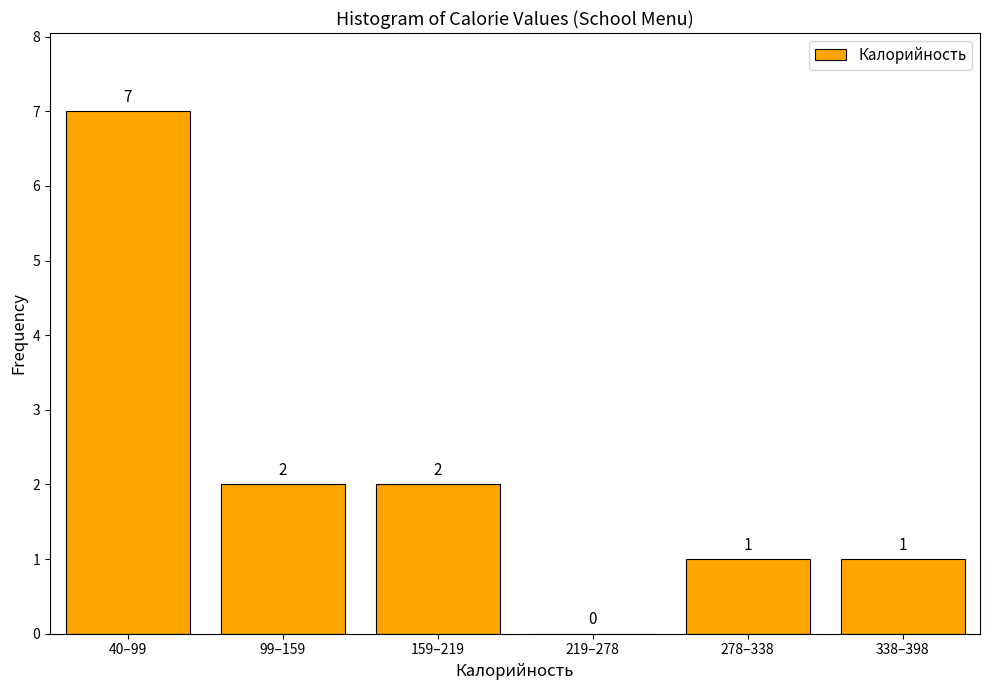

Reading left to right, what are all the values shown in this chart?

40–99=7	99–159=2	159–219=2	219–278=0	278–338=1	338–398=1